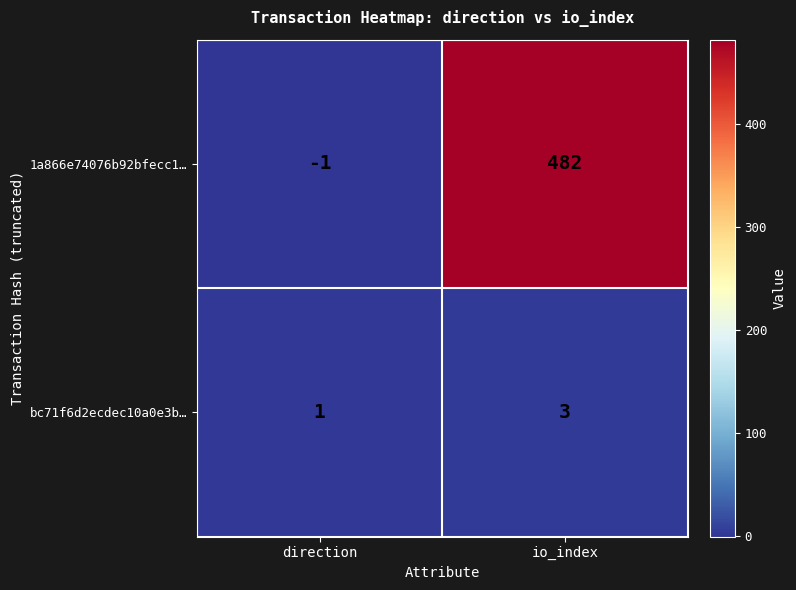

Reading left to right, extract all data points from this chart.

1a866e74076b92bfecc1…: -1	482
bc71f6d2ecdec10a0e3b…: 1	3